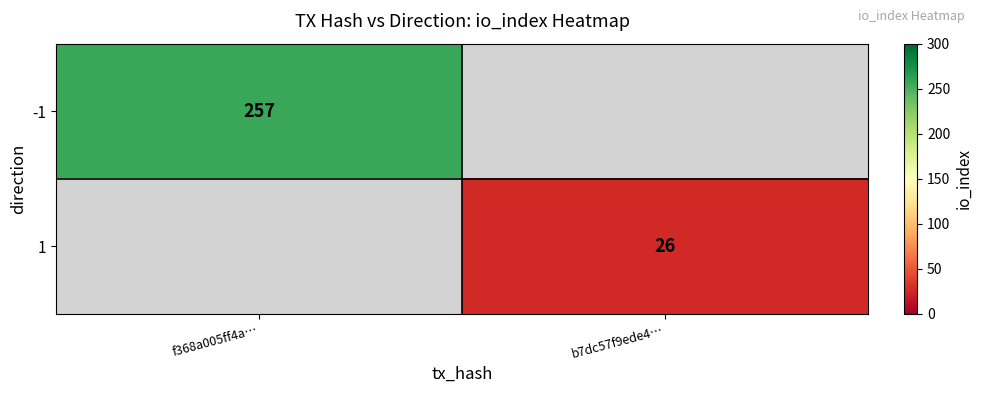

True or false: -1 has a value of 103 at f368a005ff4a….

False